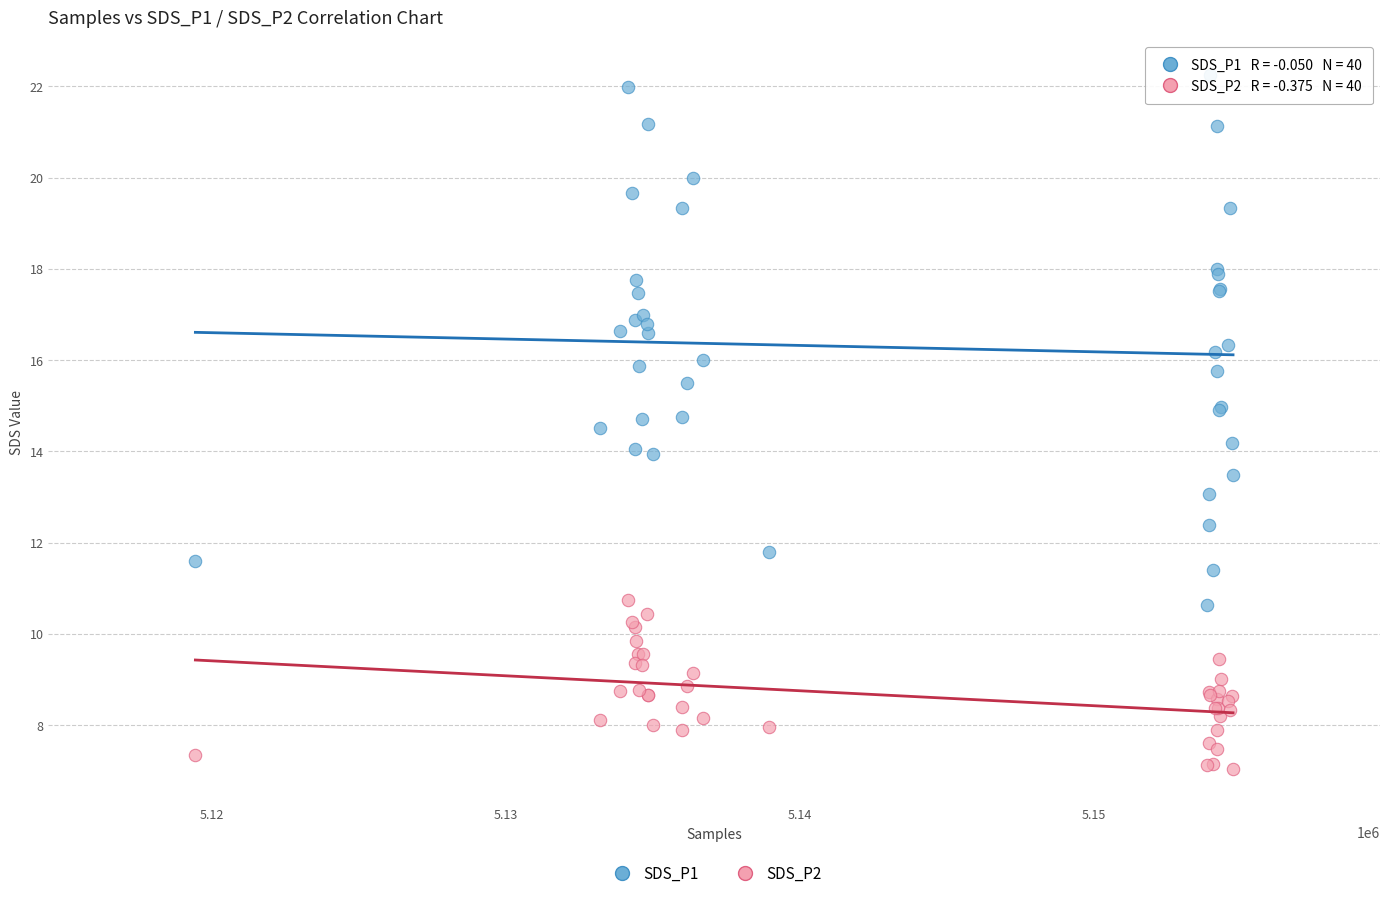

Which series contains the highest Y value?

SDS_P1